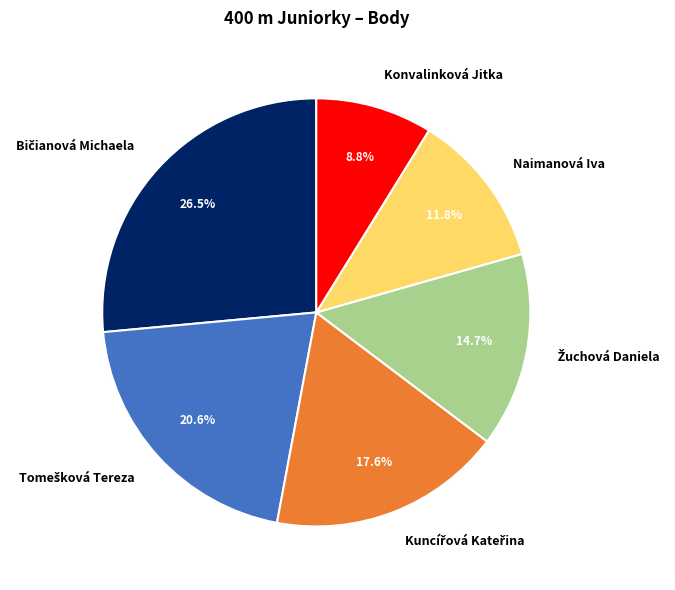

Which slice is the smallest?

Konvalinková Jitka